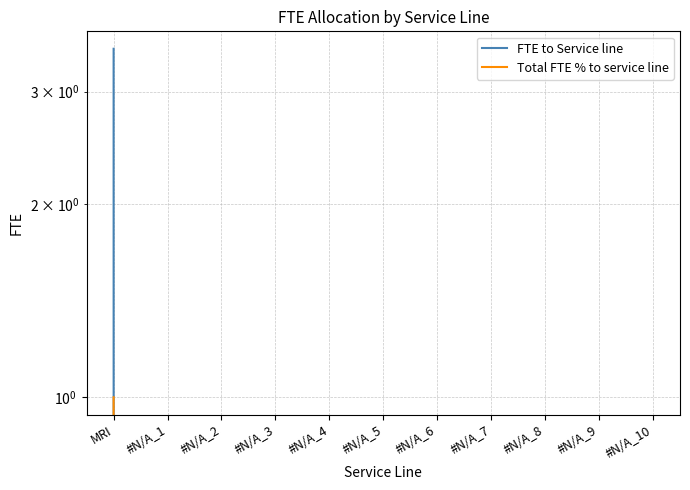

What are all the series names shown in the legend?

FTE to Service line, Total FTE % to service line